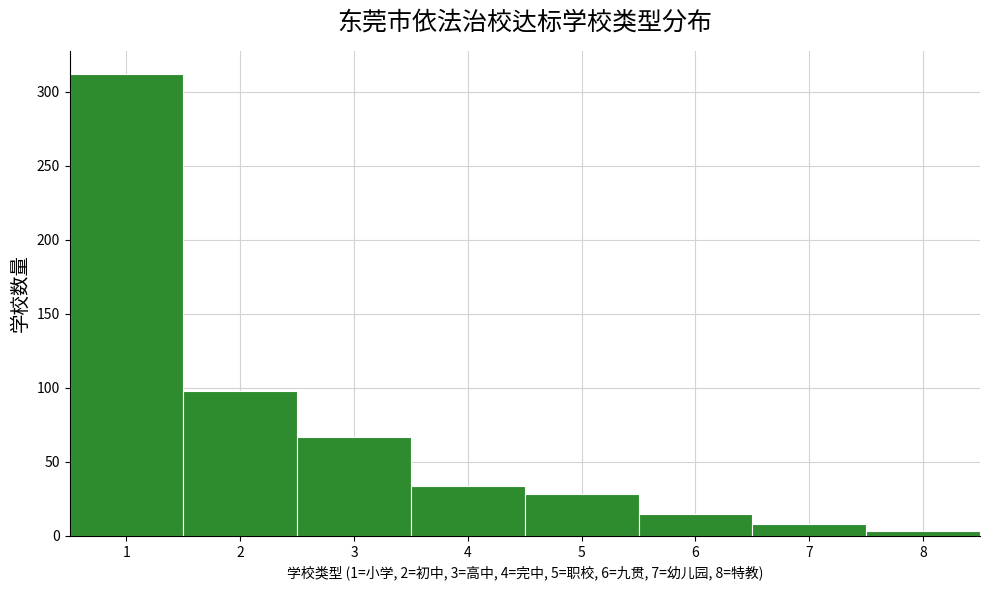

Over which range of the x-axis is the bar tallest?

0.5 to 1.5